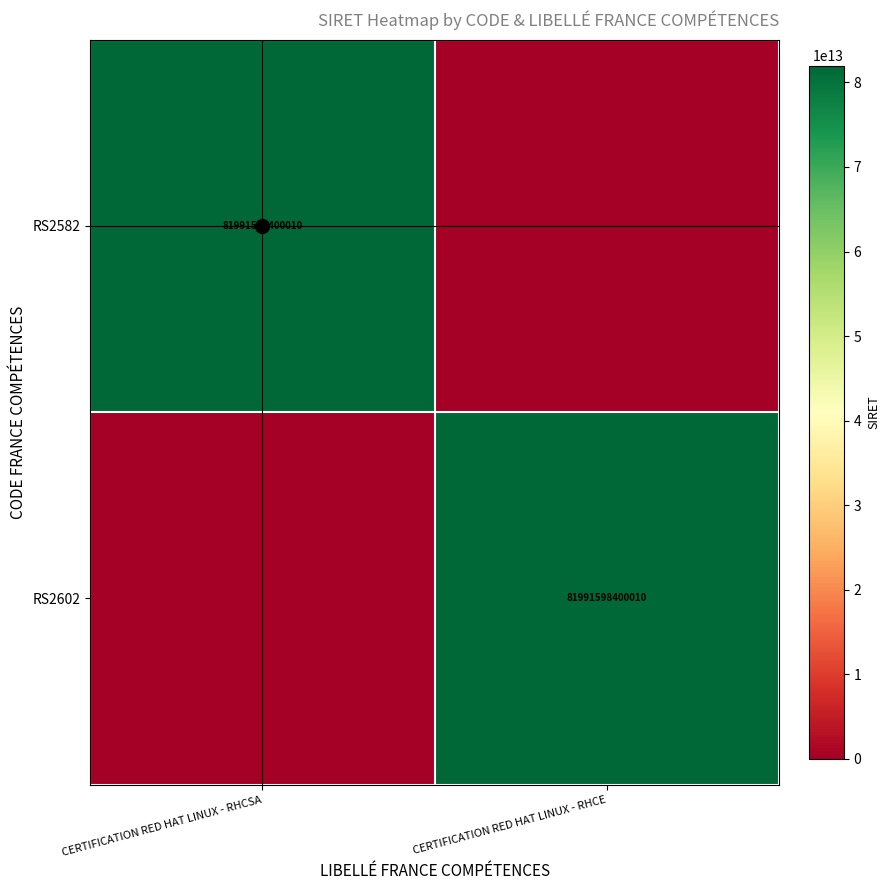

Count the number of categories in the chart.

2